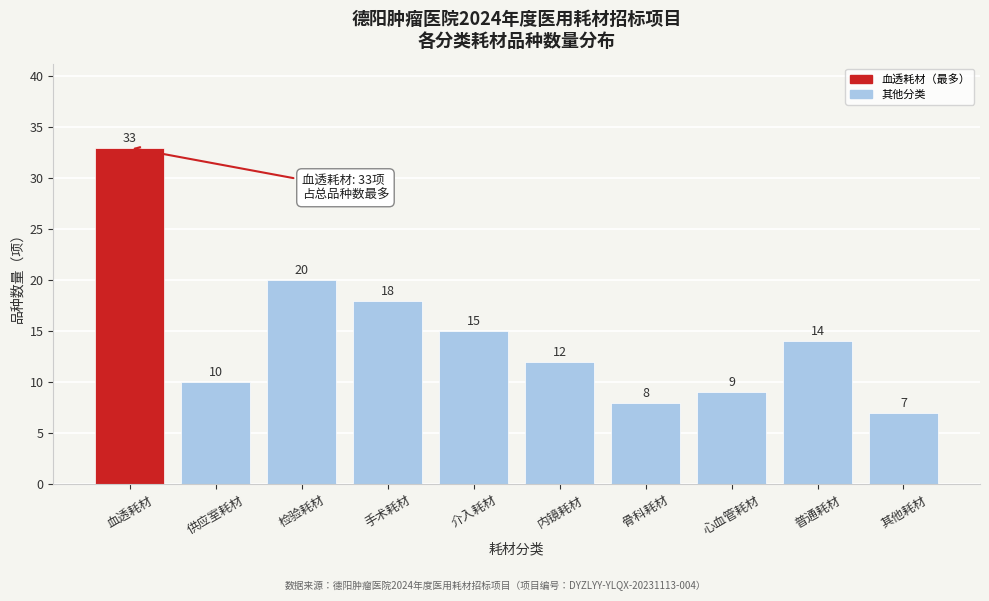

Reading left to right, what are all the values shown in this chart?

血透耗材=33	供应室耗材=10	检验耗材=20	手术耗材=18	介入耗材=15	内镜耗材=12	骨科耗材=8	心血管耗材=9	普通耗材=14	其他耗材=7